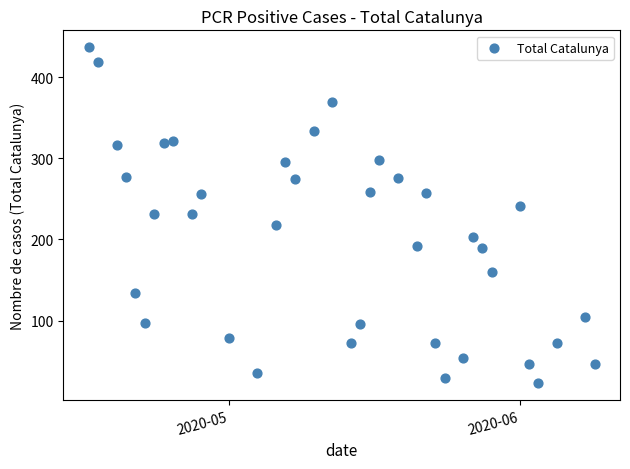

What is the range of X values (max minus min)?

54